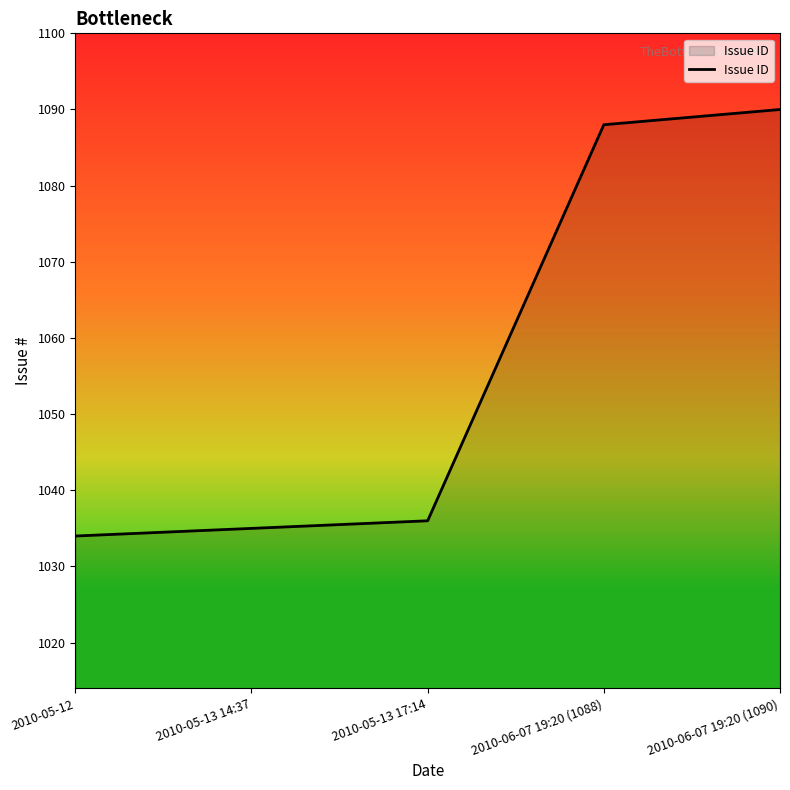

What is the change in value from 2010-05-13 14:37 to 2010-06-07 19:20 (1090)?

+55